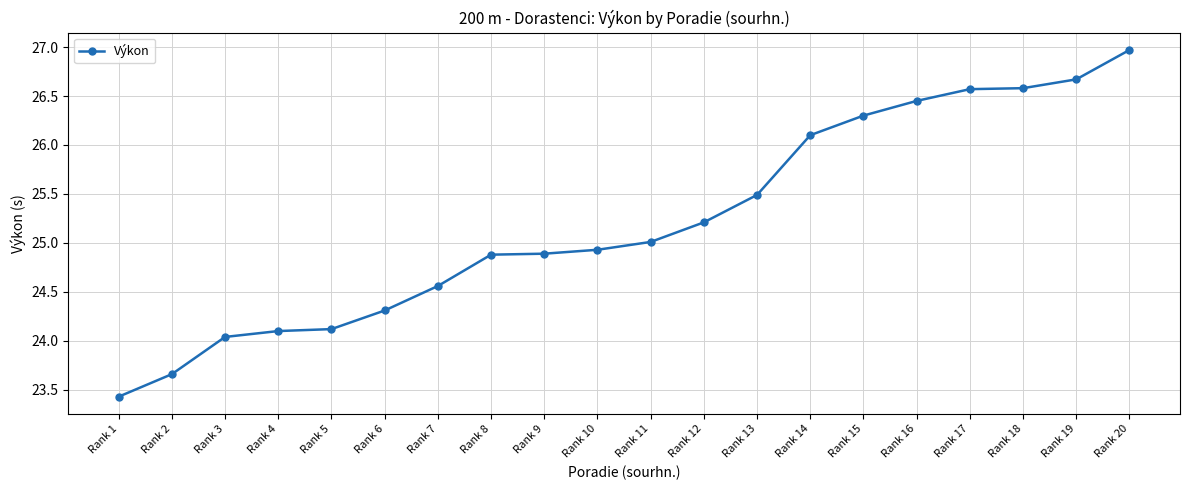

At which label is the value closest to 25?

Rank 11